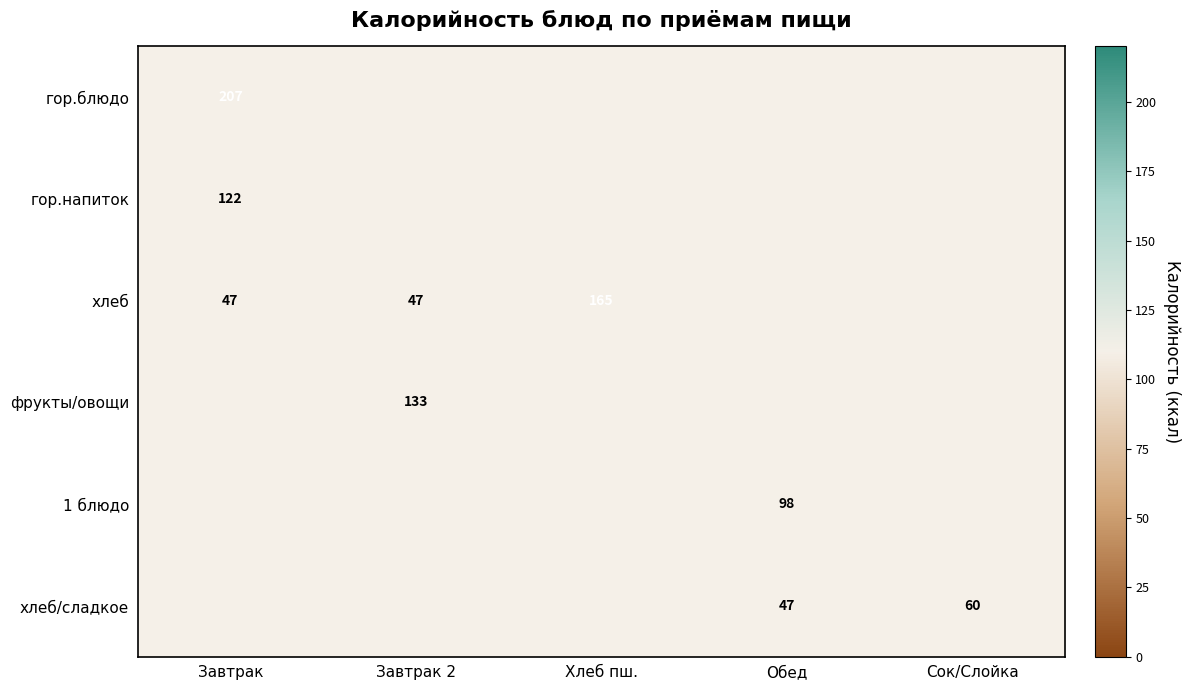

Count the number of categories in the chart.

5